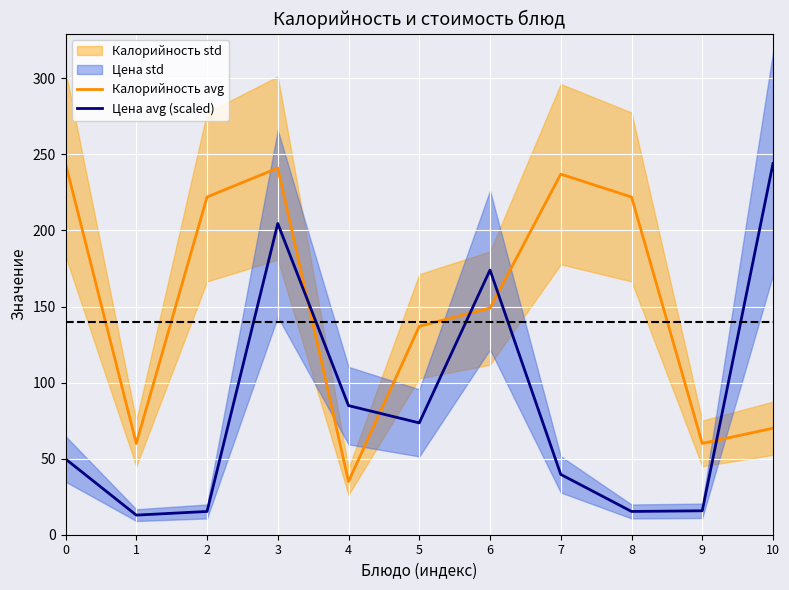

True or false: Калорийность avg has a value of 137.0 at 5.

True